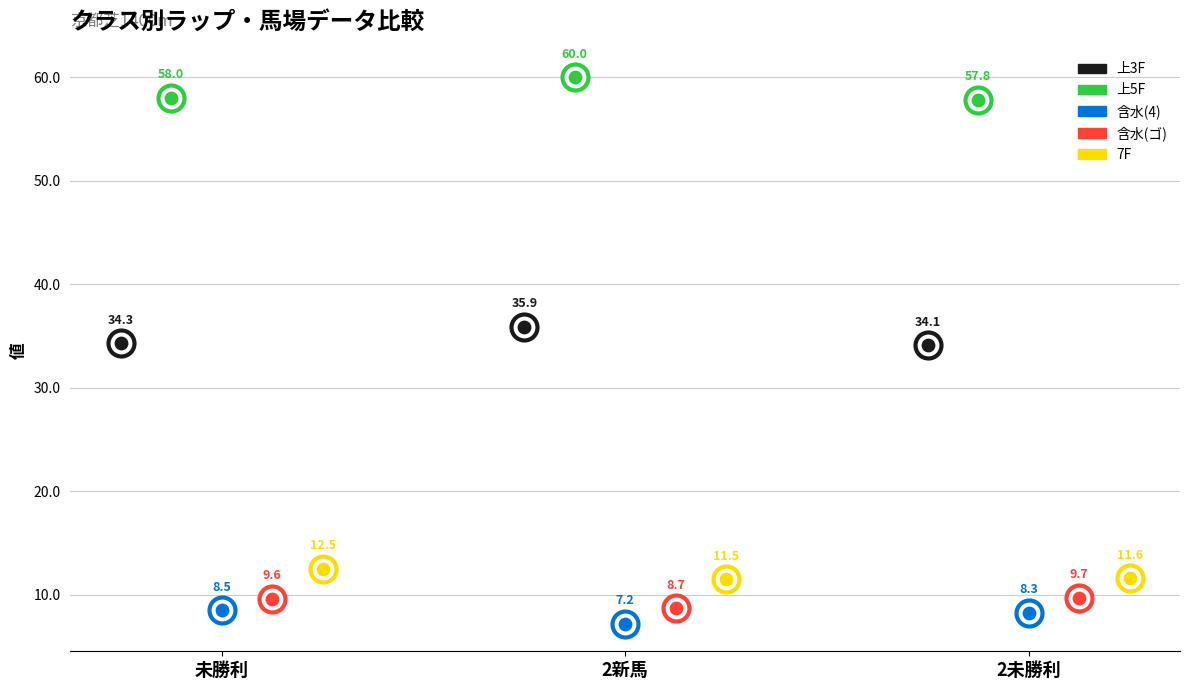

Which series has the largest total across all categories?

上5F